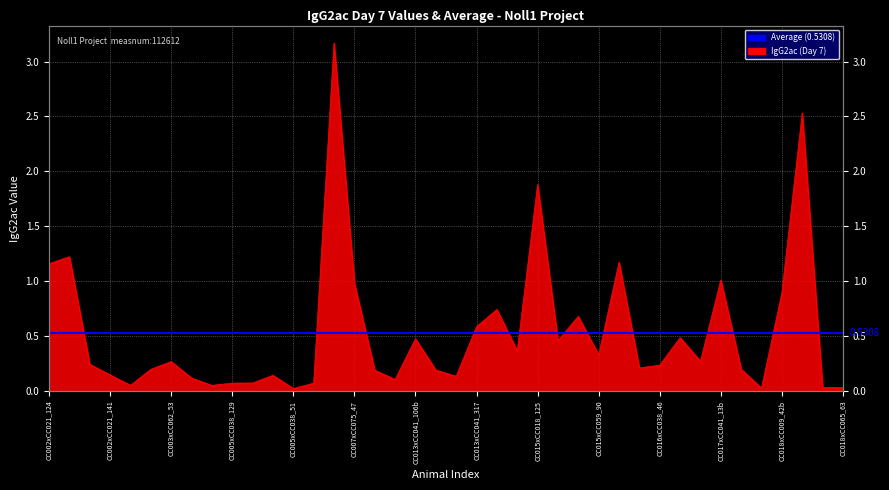

What is the difference between the maximum and second lowest values?

3.1